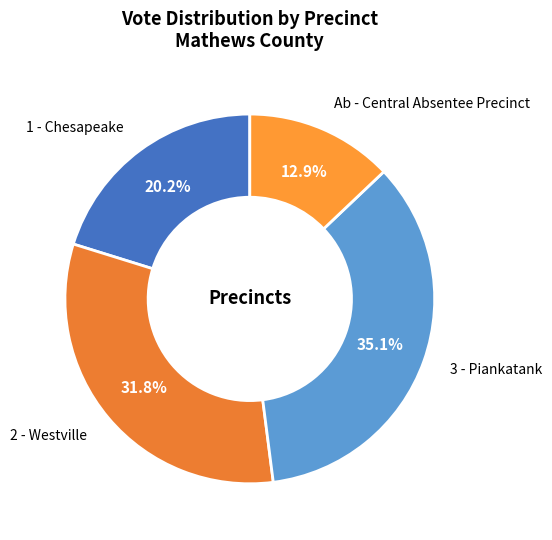

Combined, do Ab - Central Absentee Precinct and 1 - Chesapeake account for over 50%?

No